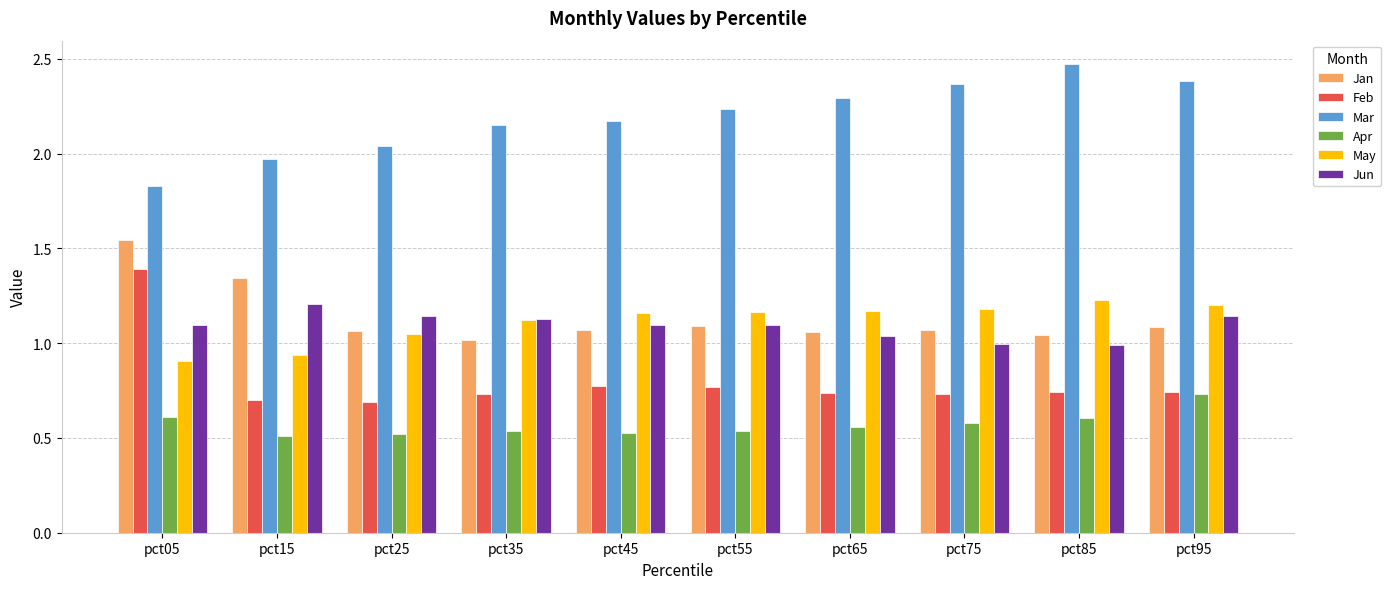

Which category has the highest value across all series?

pct85